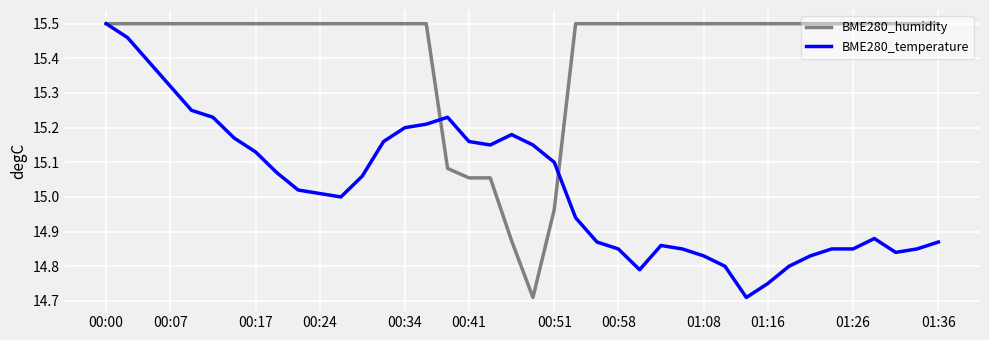

Which series has the largest total across all categories?

BME280_humidity